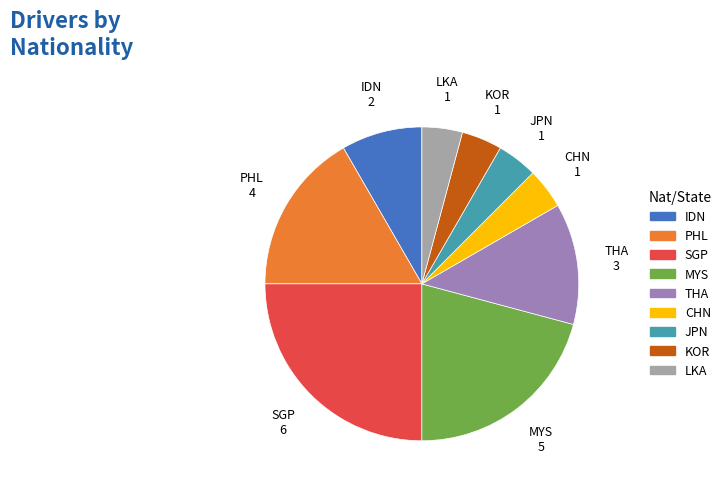

Which slice is the largest?

SGP